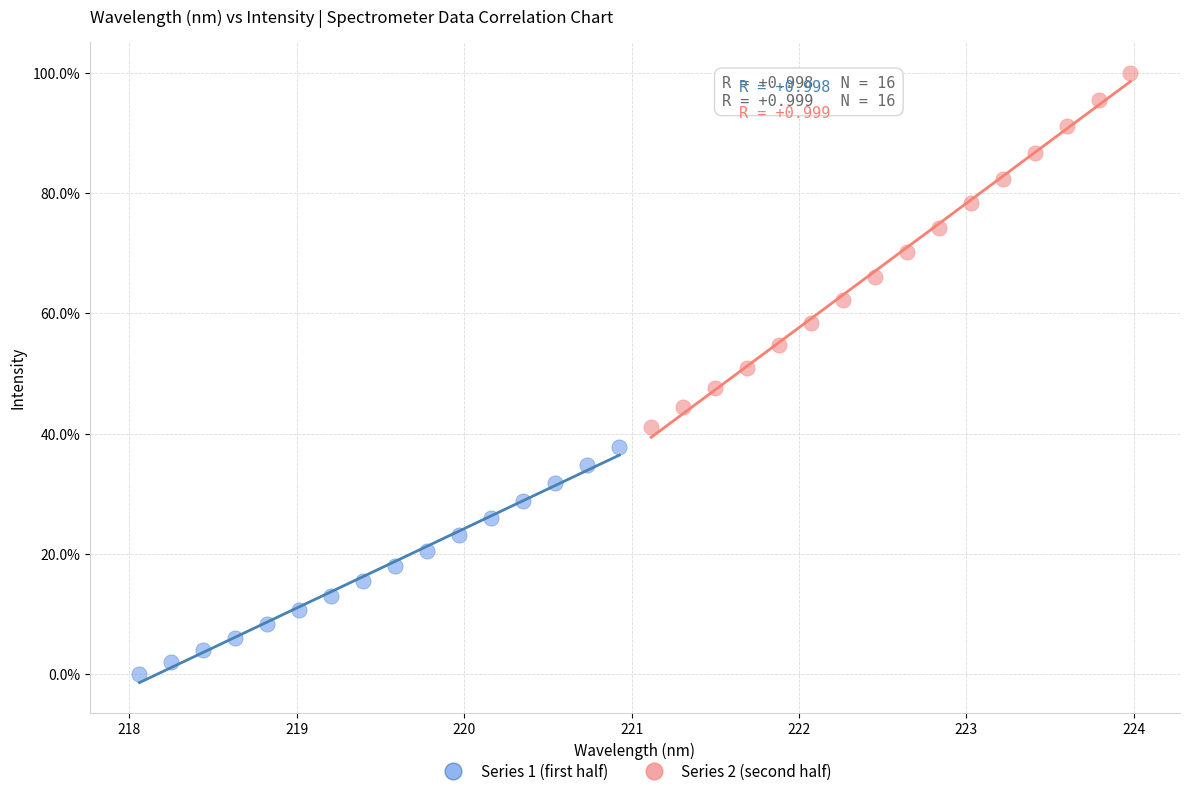

Which series contains the highest Y value?

Series 2 (second half)